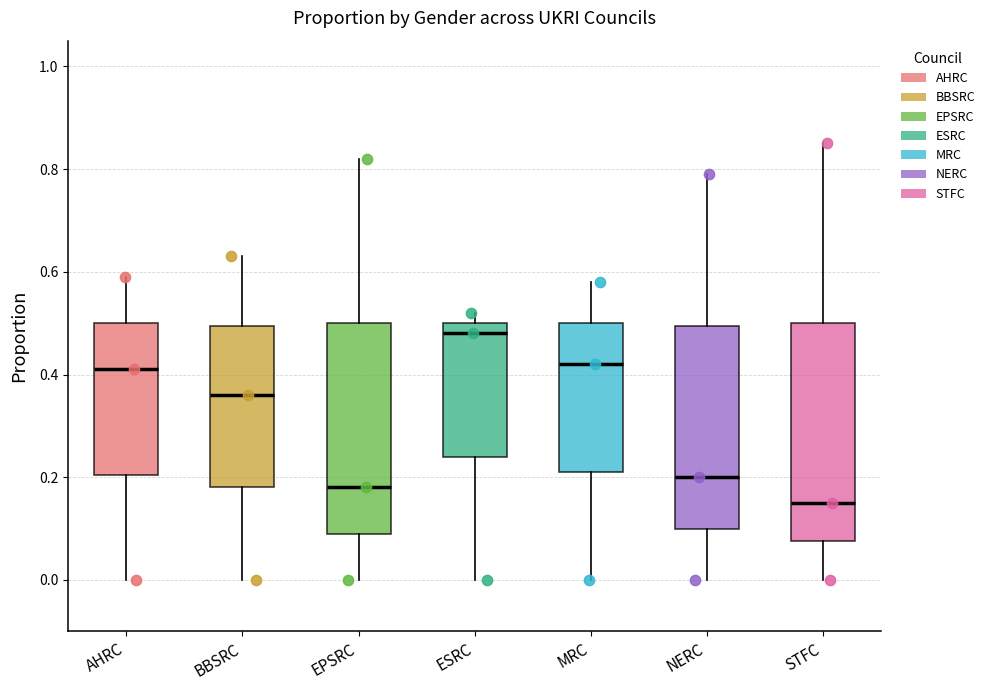

Reading left to right, read every box against the y-axis: the position of its median line, the range the box covers, and the ends of its whiskers. The values are not printed on the chart, so give them approximately, as read against the axis.

AHRC: median 0.42, box 0.20 to 0.50, whiskers 0.00 to 0.60
BBSRC: median 0.36, box 0.18 to 0.50, whiskers 0.00 to 0.64
EPSRC: median 0.18, box 0.10 to 0.50, whiskers 0.00 to 0.82
ESRC: median 0.48, box 0.24 to 0.50, whiskers 0.00 to 0.52
MRC: median 0.42, box 0.22 to 0.50, whiskers 0.00 to 0.58
NERC: median 0.20, box 0.10 to 0.50, whiskers 0.00 to 0.80
STFC: median 0.16, box 0.08 to 0.50, whiskers 0.00 to 0.86